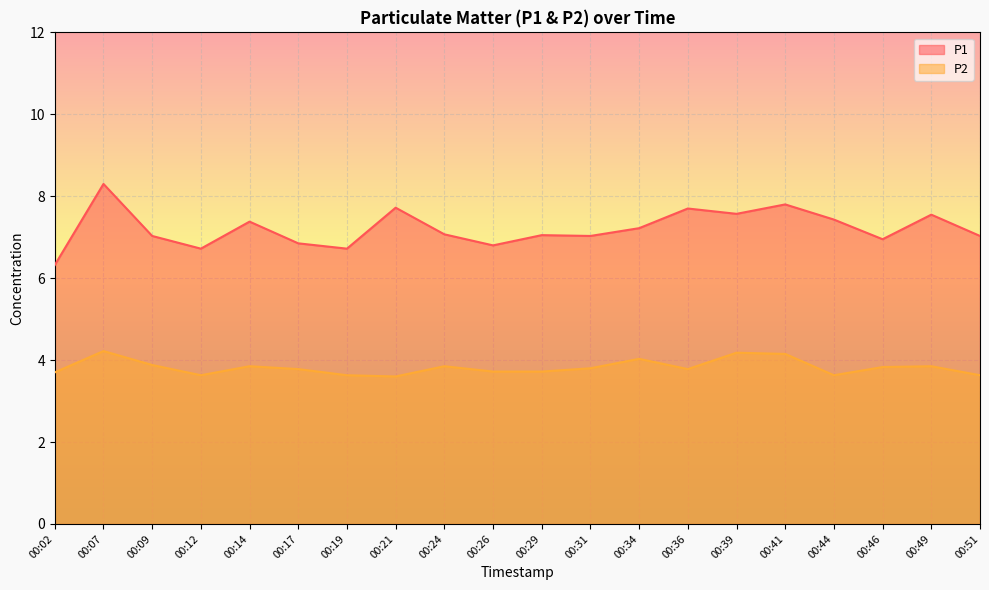

Rank the series at 00:21 from lowest to highest value.

P2, P1